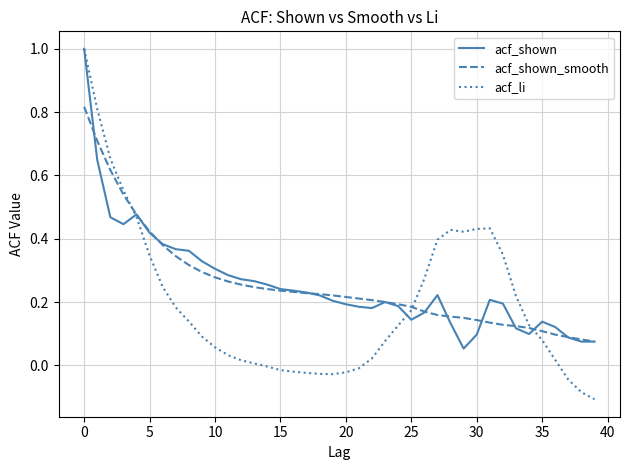

What is the highest value of the acf_li series?

1.0